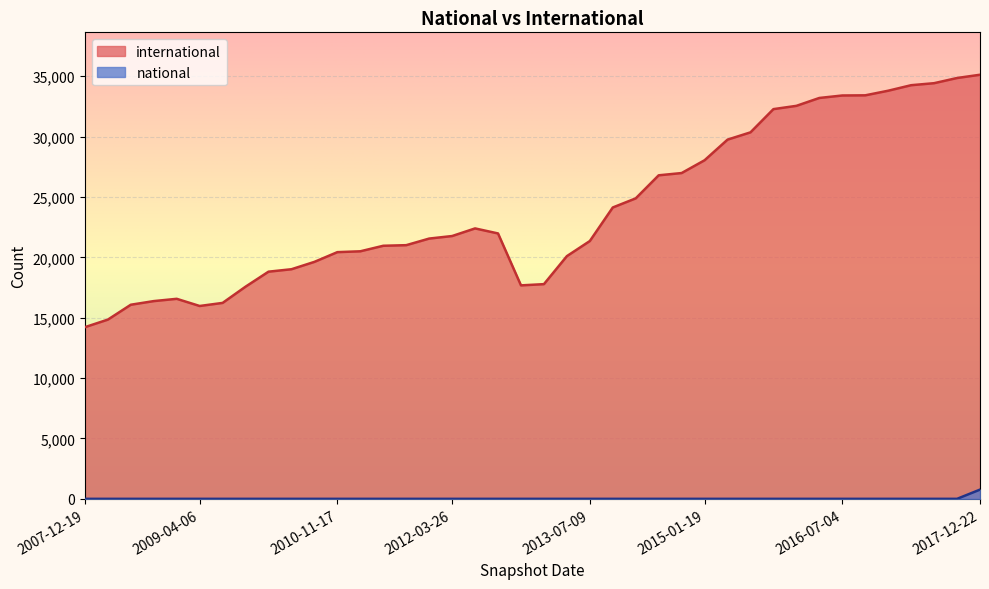

Reading right to left, what are all the values shown in this chart?

international: 2017-12-22=35127	2017-10-12=34857	2017-07-24=34428	2017-04-12=34261	2016-12-27=33804	2016-10-07=33422	2016-07-04=33409	2016-04-05=33204	2016-01-04=32551	2015-10-01=32280	2015-07-03=30356	2015-04-09=29753	2015-01-19=28045	2014-09-08=26985	2014-03-28=26798	2013-12-20=24888	2013-09-10=24133	2013-07-09=21354	2013-05-21=20103	2013-02-20=17783	2012-12-11=17681	2012-10-31=21983	2012-07-13=22399	2012-03-26=21768	2012-01-18=21558	2011-09-05=21011	2011-06-10=20962	2011-02-21=20504	2010-11-17=20434	2010-07-26=19628	2010-04-01=19018	2009-12-16=18816	2009-09-25=17574	2009-06-17=16229	2009-04-06=15974	2008-12-17=16568	2008-10-10=16379	2008-06-27=16078	2008-04-01=14845	2007-12-19=14220
national: 2017-12-22=764	2017-10-12=1	2017-07-24=1	2017-04-12=1	2016-12-27=1	2016-10-07=1	2016-07-04=1	2016-04-05=1	2016-01-04=1	2015-10-01=1	2015-07-03=1	2015-04-09=1	2015-01-19=1	2014-09-08=1	2014-03-28=1	2013-12-20=1	2013-09-10=1	2013-07-09=1	2013-05-21=1	2013-02-20=1	2012-12-11=1	2012-10-31=1	2012-07-13=1	2012-03-26=1	2012-01-18=1	2011-09-05=1	2011-06-10=1	2011-02-21=1	2010-11-17=1	2010-07-26=1	2010-04-01=1	2009-12-16=1	2009-09-25=1	2009-06-17=1	2009-04-06=1	2008-12-17=1	2008-10-10=1	2008-06-27=1	2008-04-01=1	2007-12-19=1